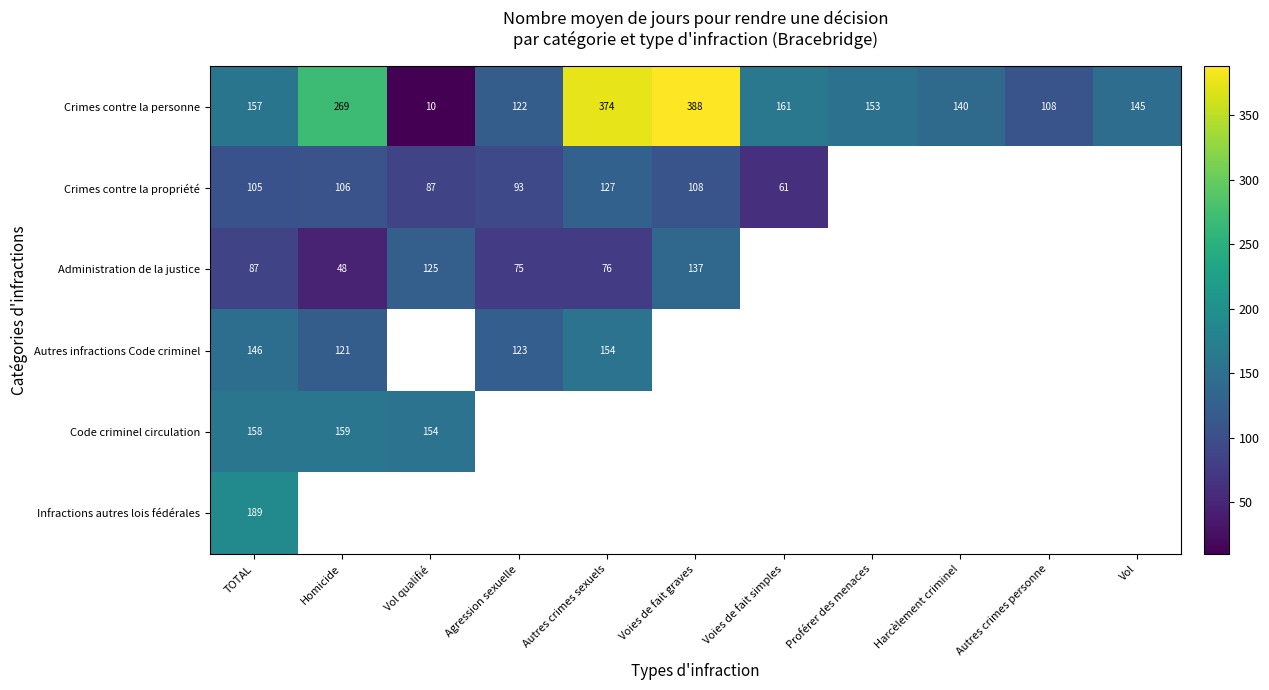

Where is Crimes contre la personne nearest to the value 199?

Voies de fait simples